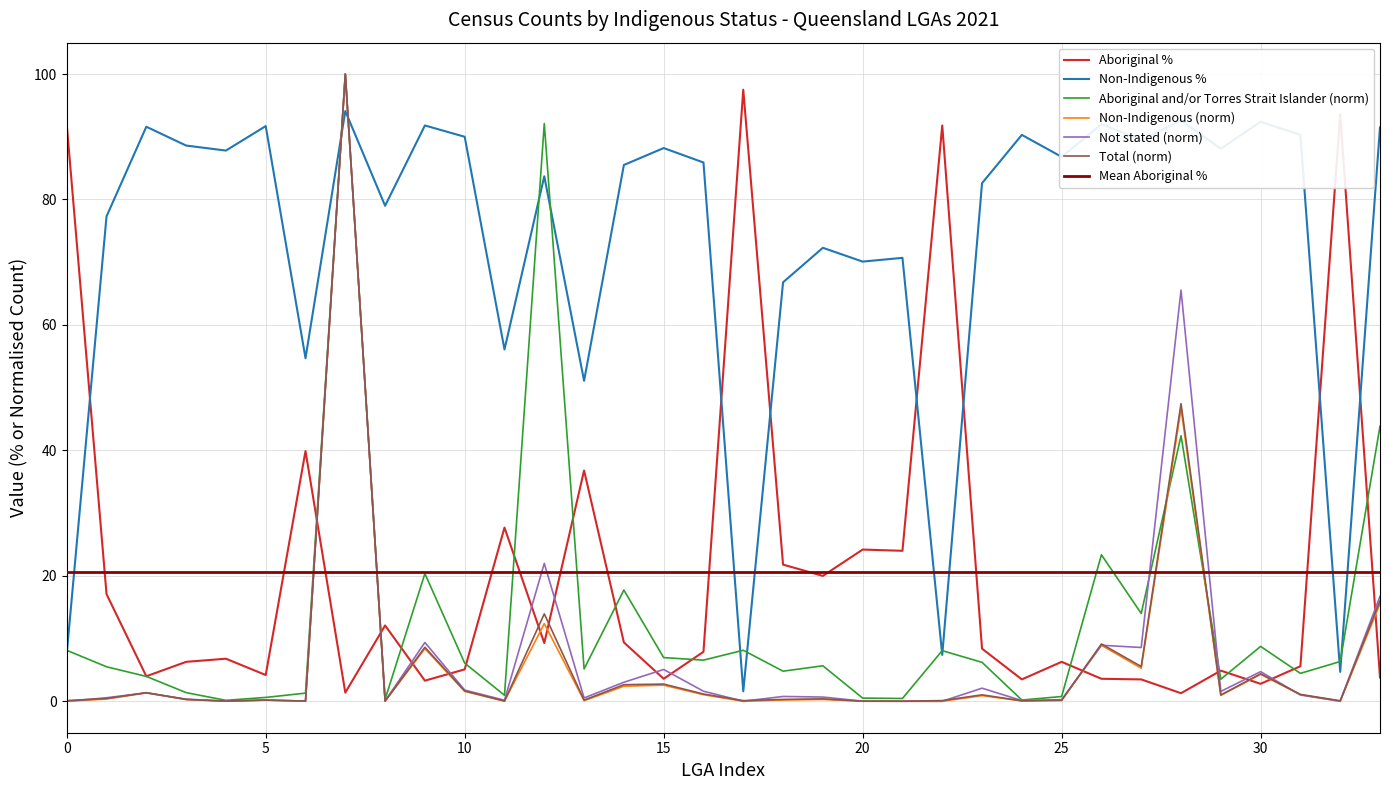

True or false: Not stated (norm) has a value of 5.1 at 15.

True